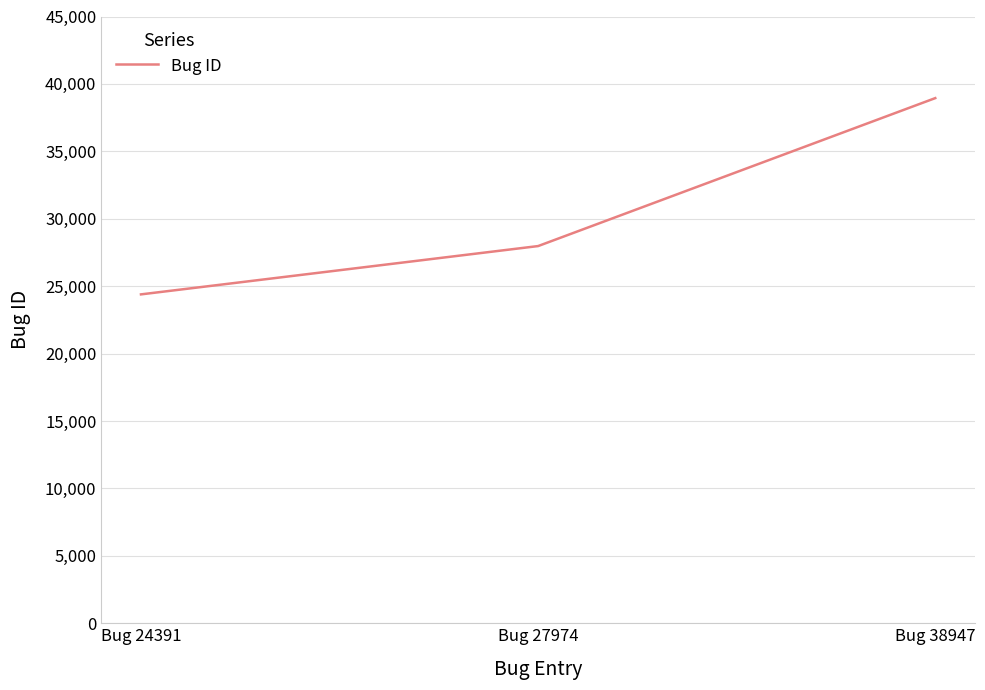

List the labels in order of value, largest first.

Bug 38947, Bug 27974, Bug 24391